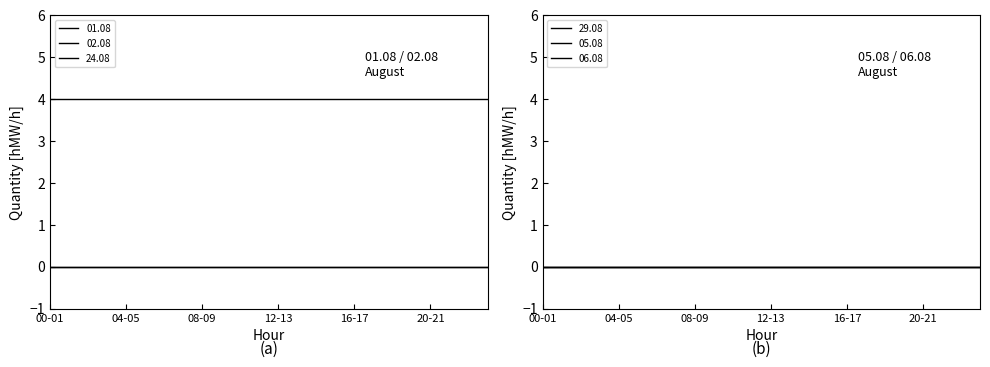

What is the label of the 15th point from the left?

14-15